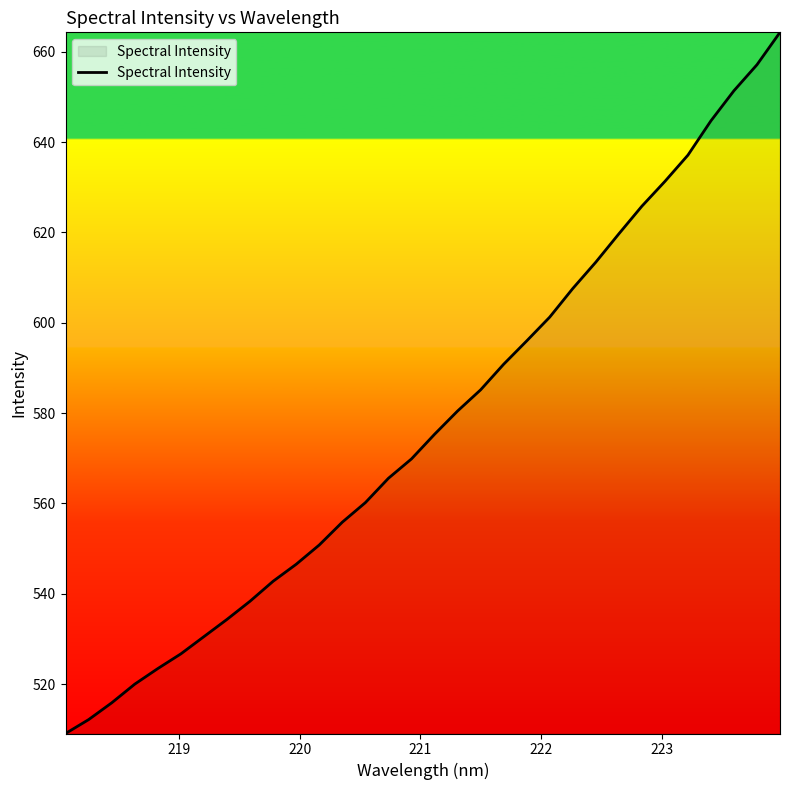

Does the chart have visible grid lines?

No